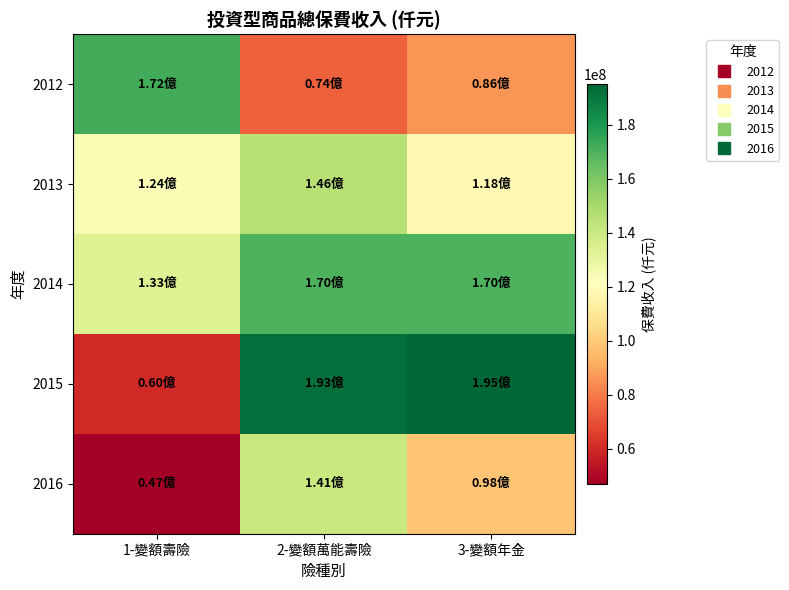

Which series has the largest range (max minus min)?

2015